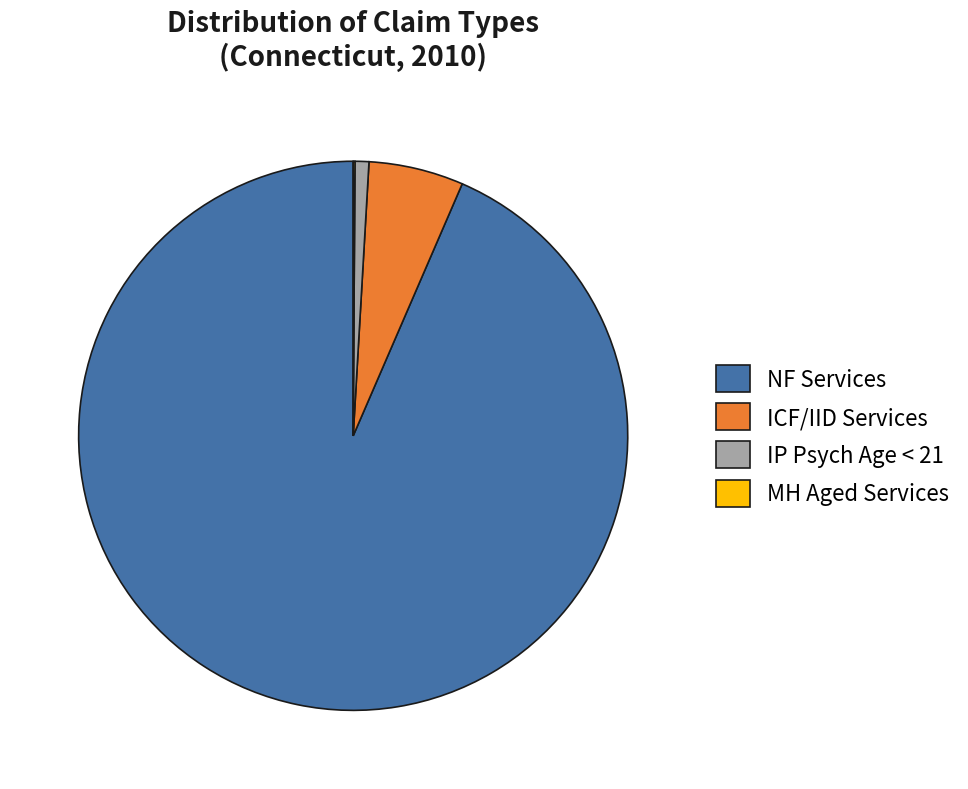

Which category has the biggest portion of the pie?

NF Services